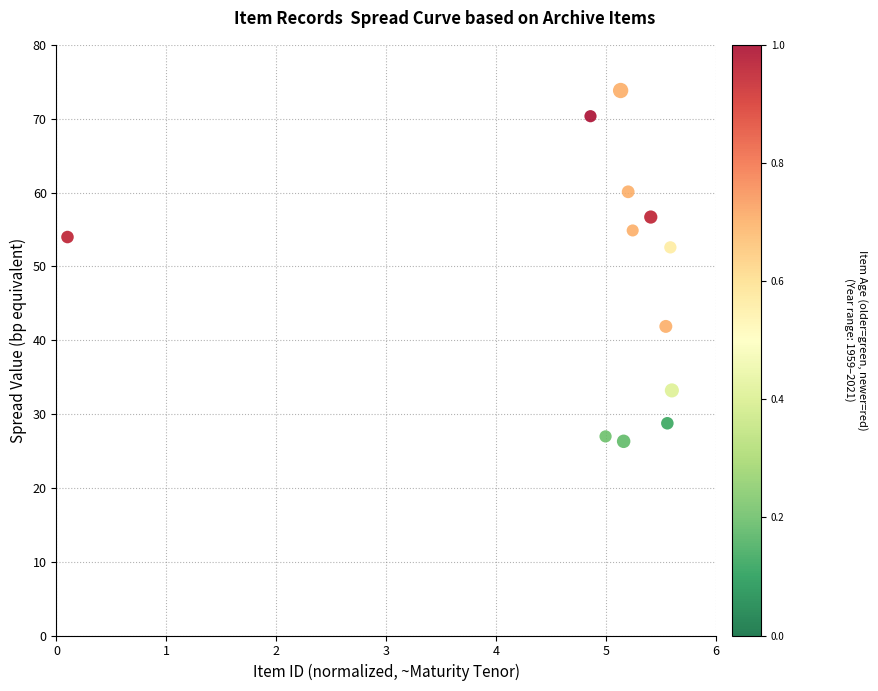

What is the average X value?

4.9